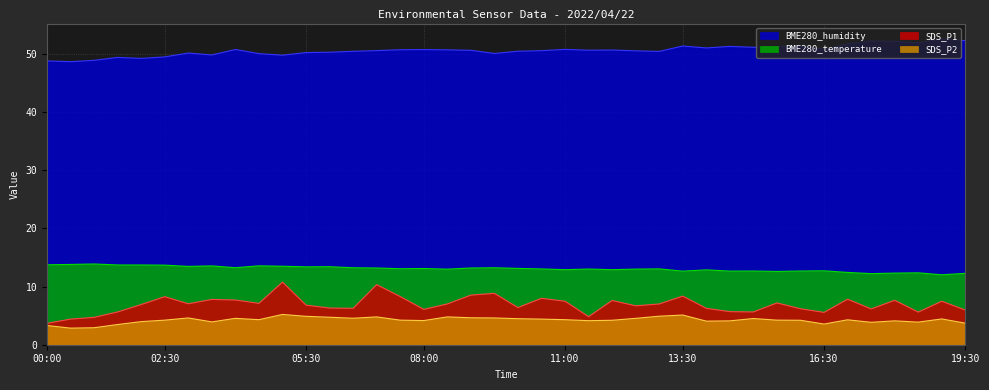

Where does the BME280_humidity series first go above 50?

03:00